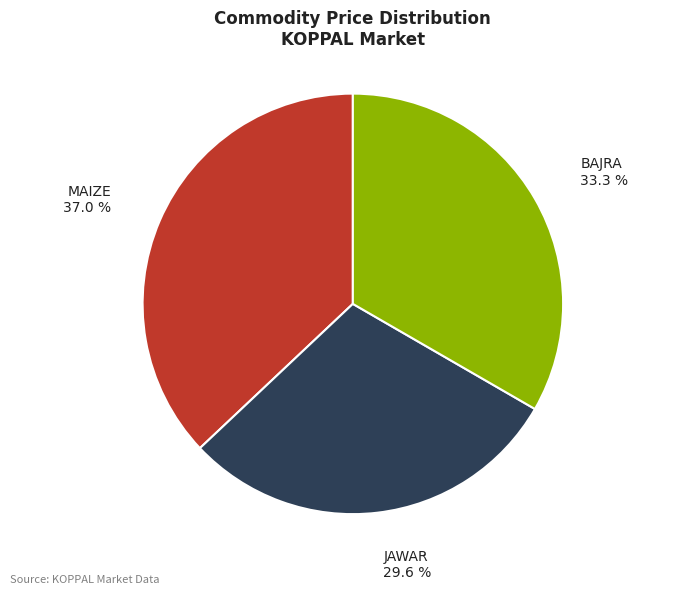

How many slices are in this pie chart?

3